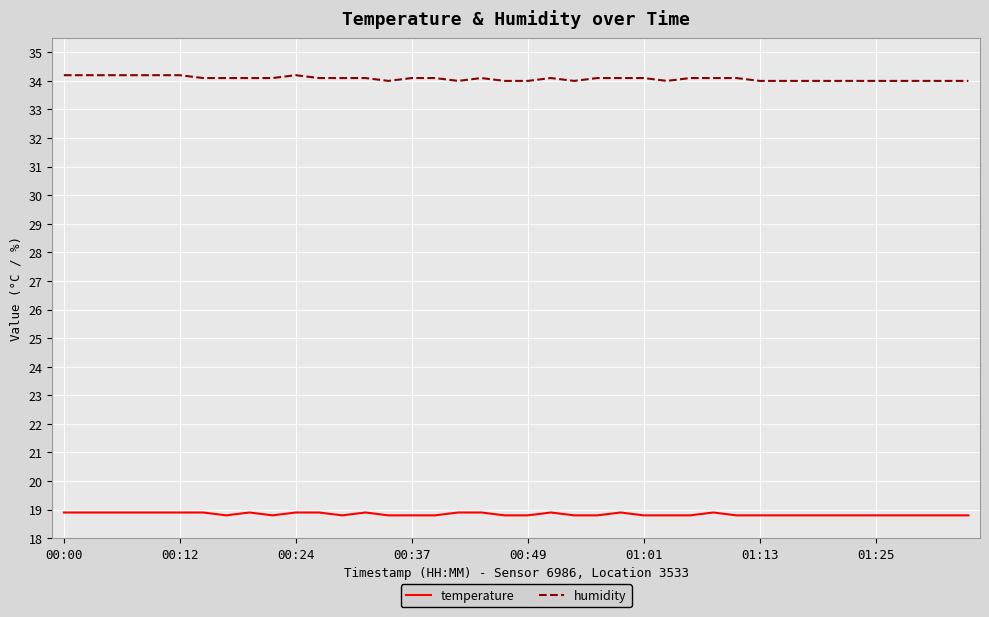

True or false: humidity and temperature cross at least once.

False